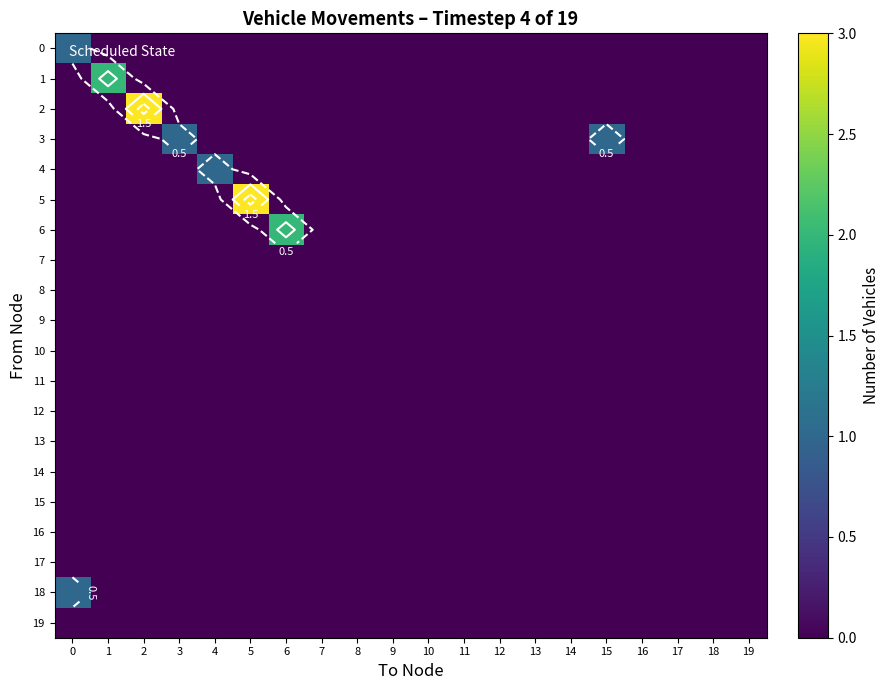

Which category has the lowest value across all series?

1